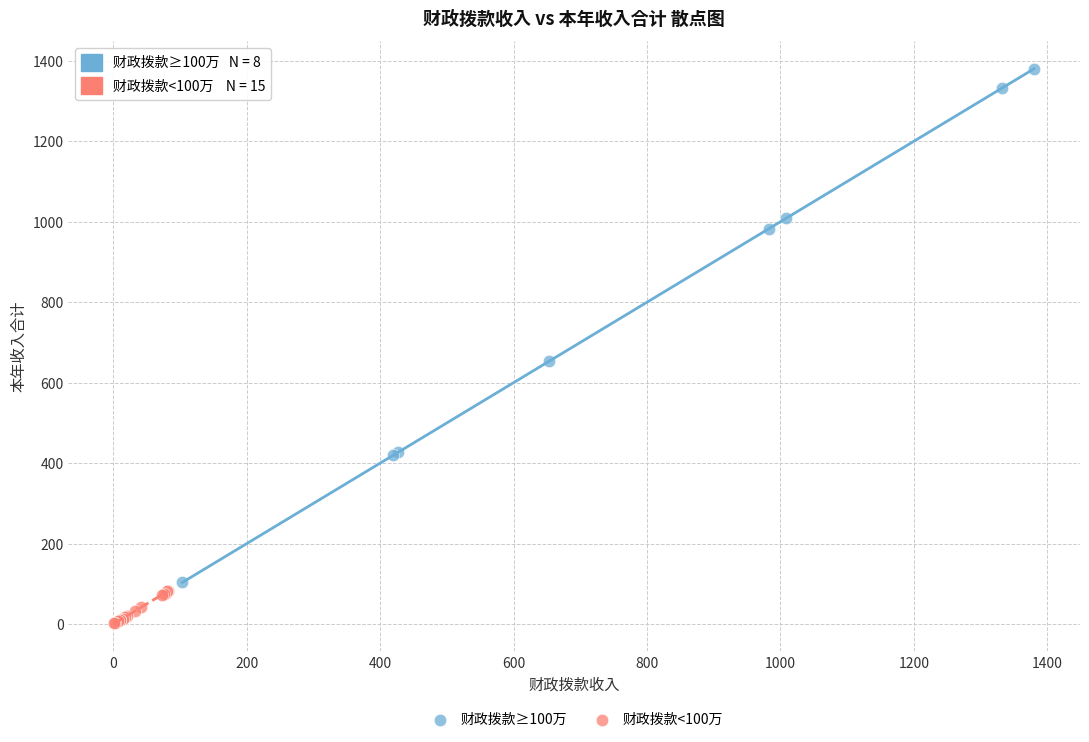

Which series reaches the minimum Y coordinate?

财政拨款<100万